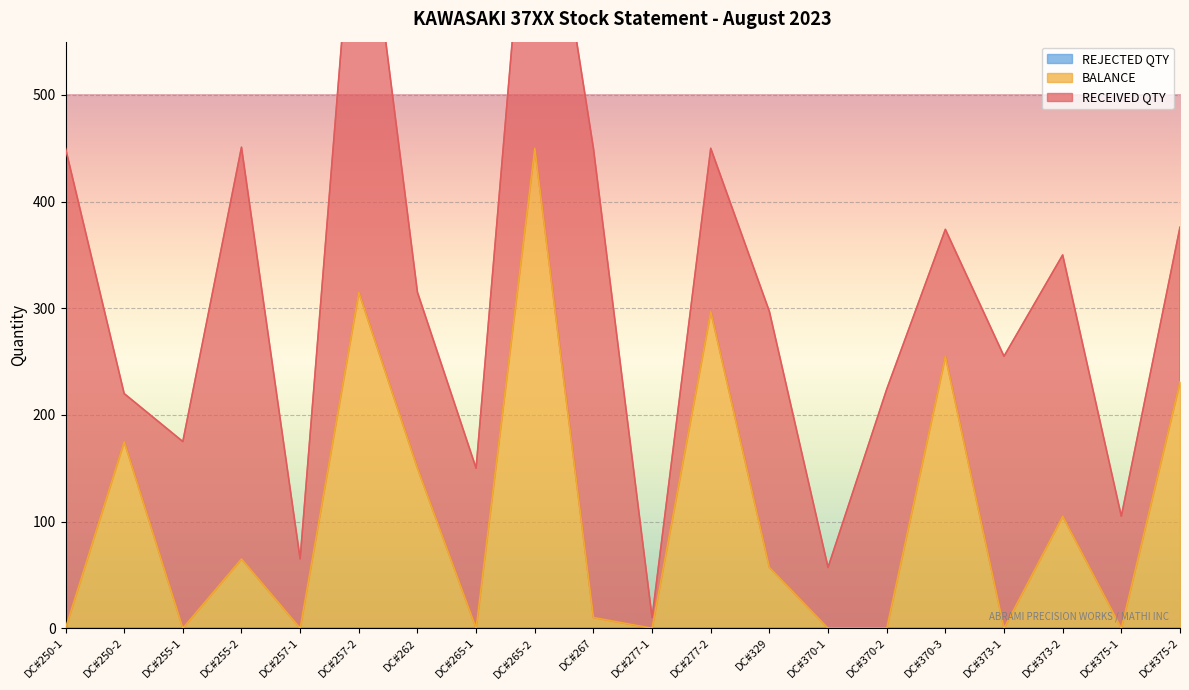

How many lines are shown in the chart?

3